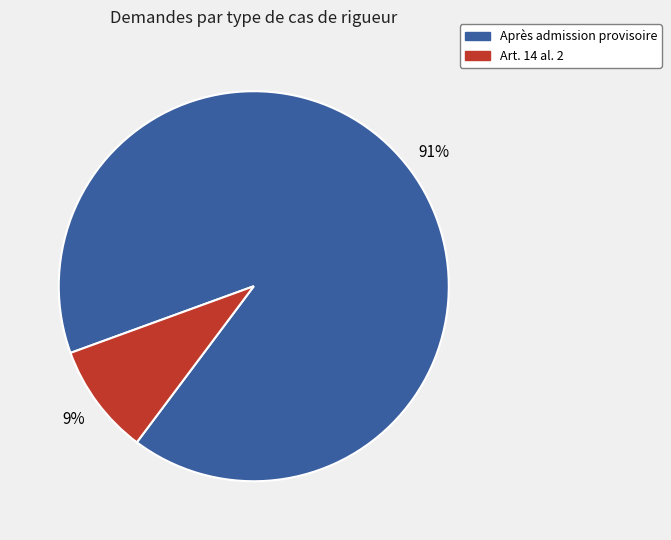

Is there a majority slice in this chart?

Yes